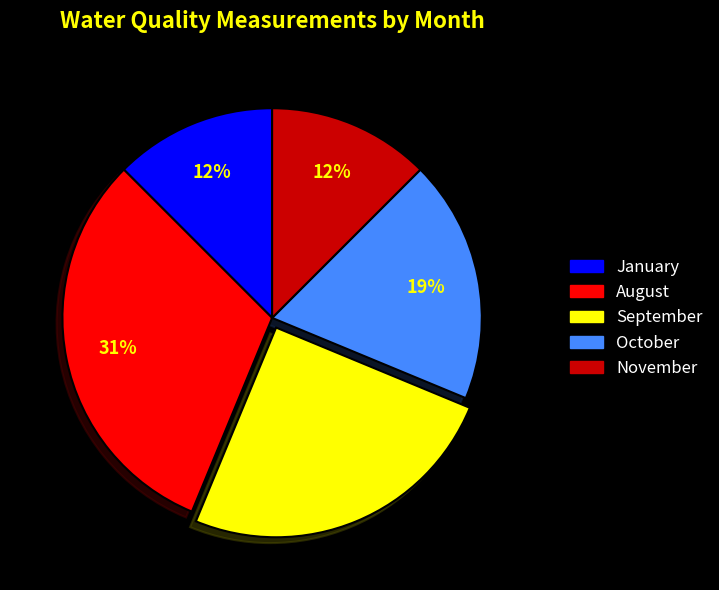

To the nearest percent, what is the average slice percentage?

20%